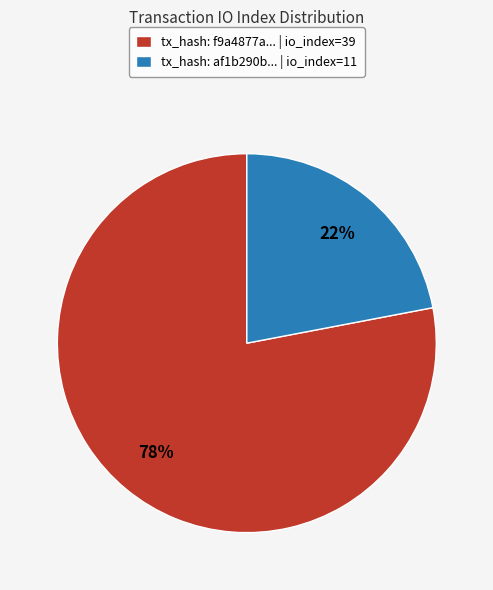

What is the majority slice?

tx_hash: f9a4877a... | io_index=39